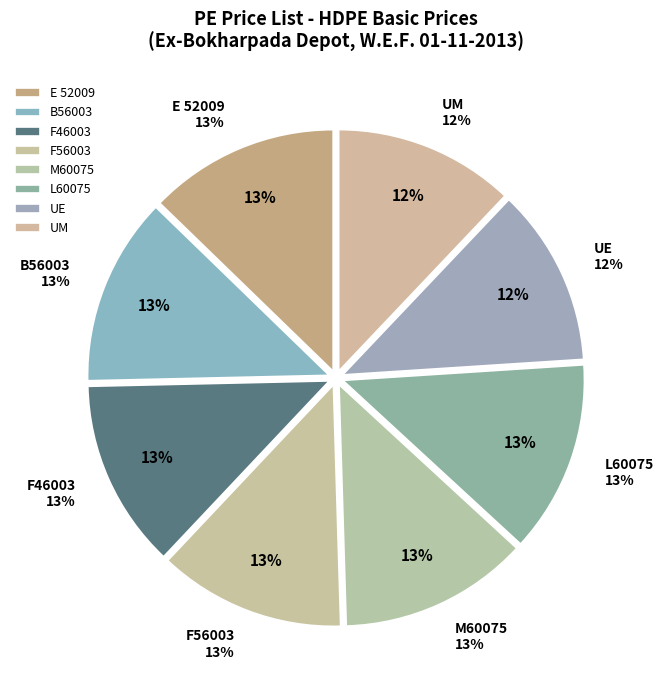

What percentage do L60075 and F46003 together represent?

25.5%